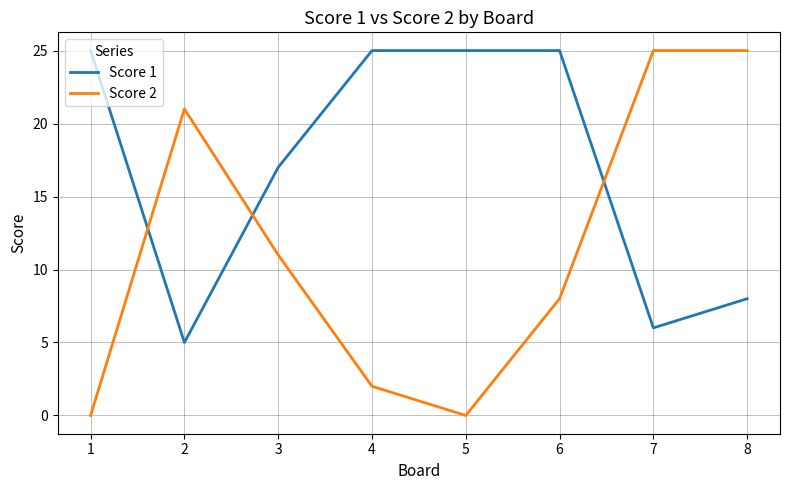

What is the greatest value displayed?

25